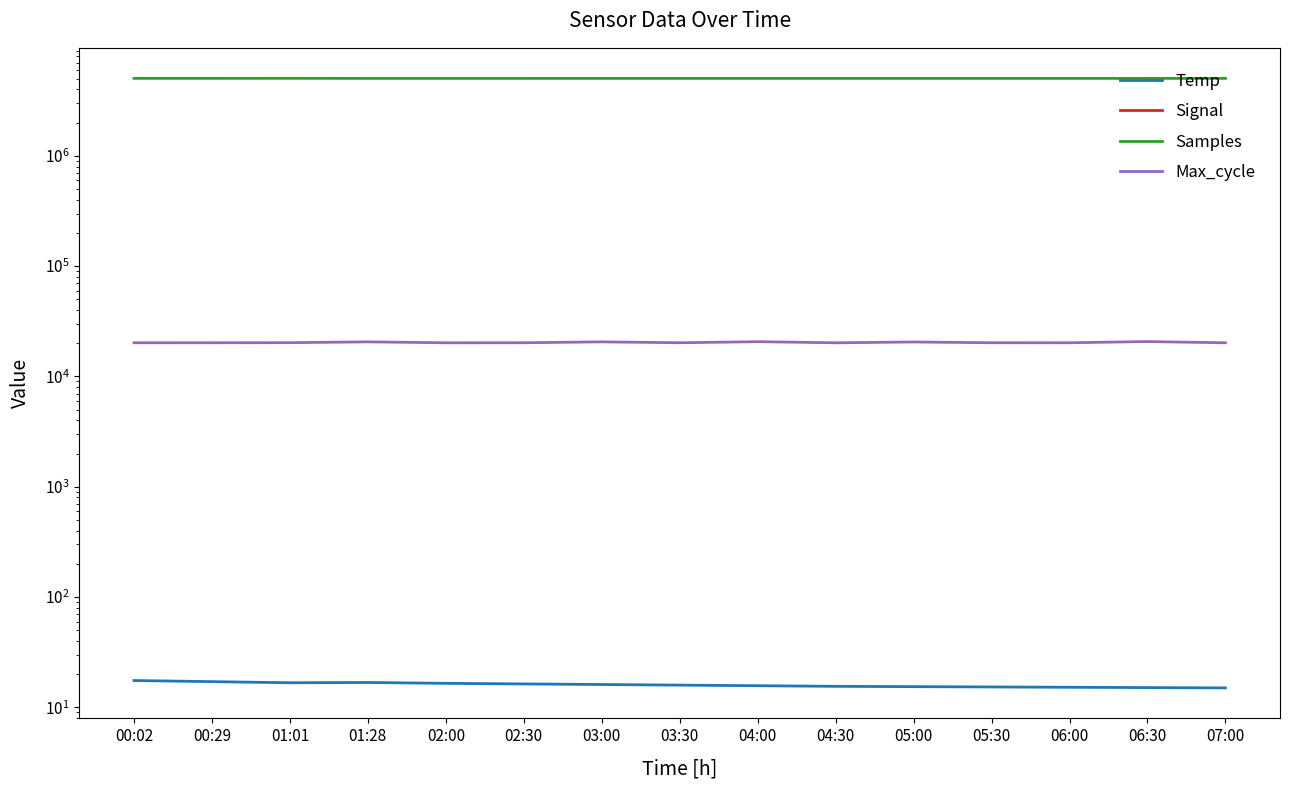

What are all the series names shown in the legend?

Temp, Signal, Samples, Max_cycle